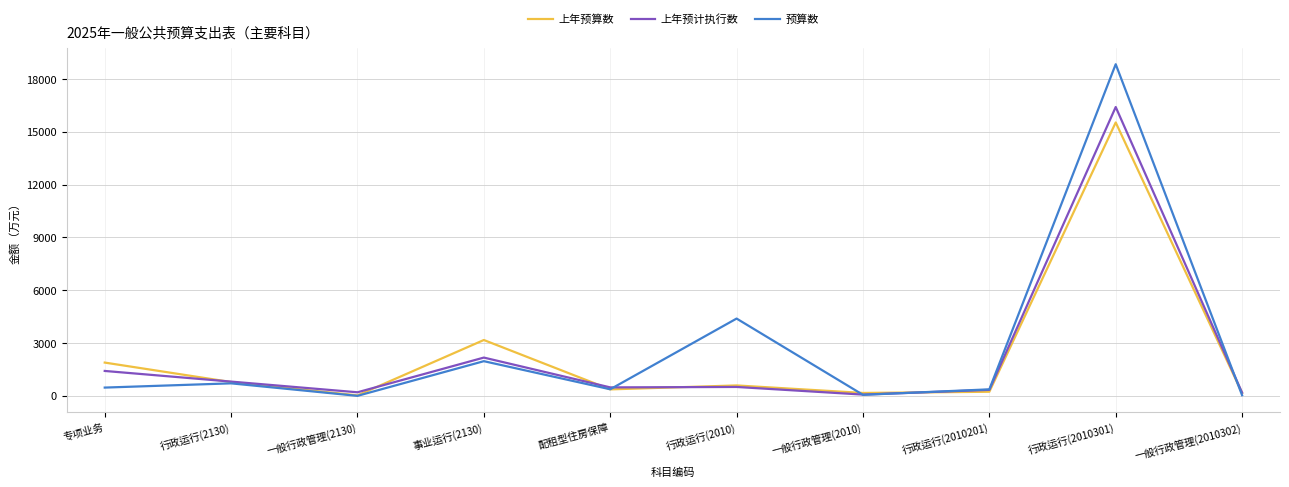

What position from the right is 一般行政管理(2010)?

4